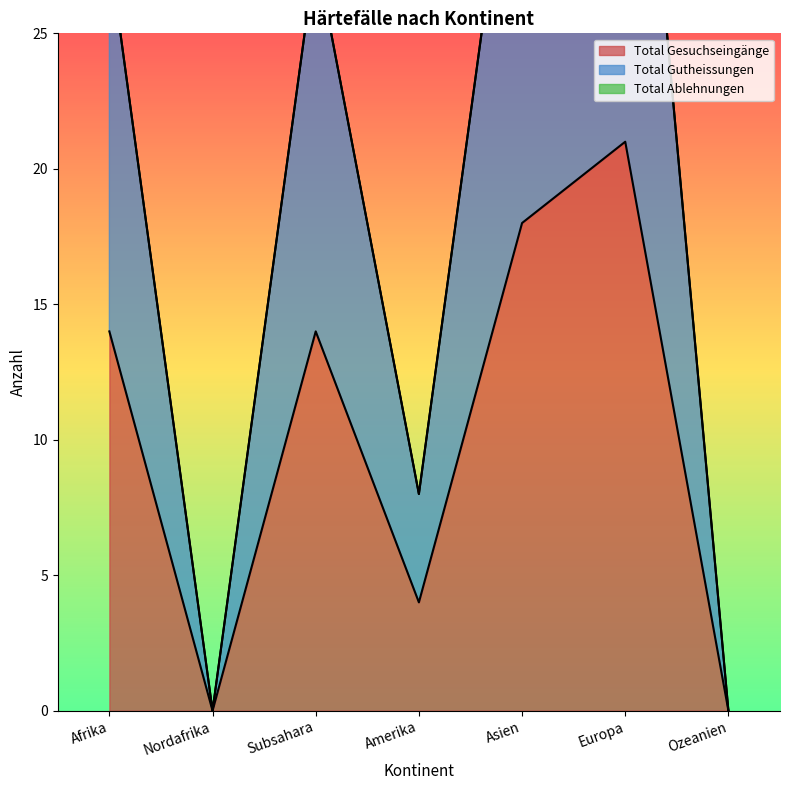

At which category does Total Gesuchseingänge reach its first local peak?

Subsahara